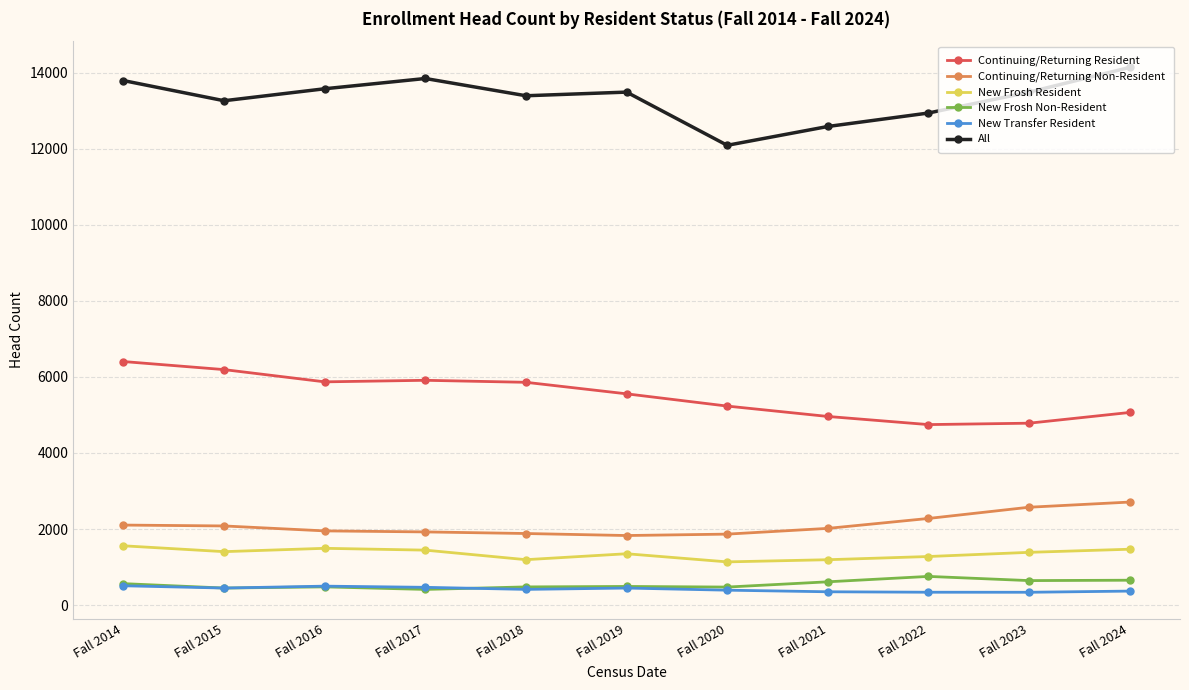

Is the value of New Frosh Non-Resident at Fall 2018 greater than the value of Continuing/Returning Non-Resident at Fall 2023?

No